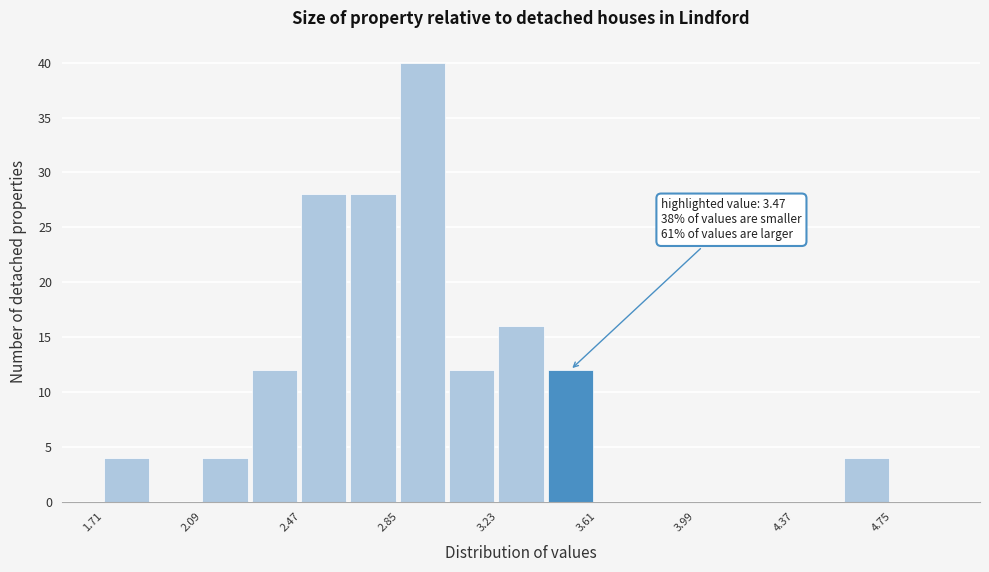

Read against the x-axis, roughly where is the centre of the tallest bar?

2.95